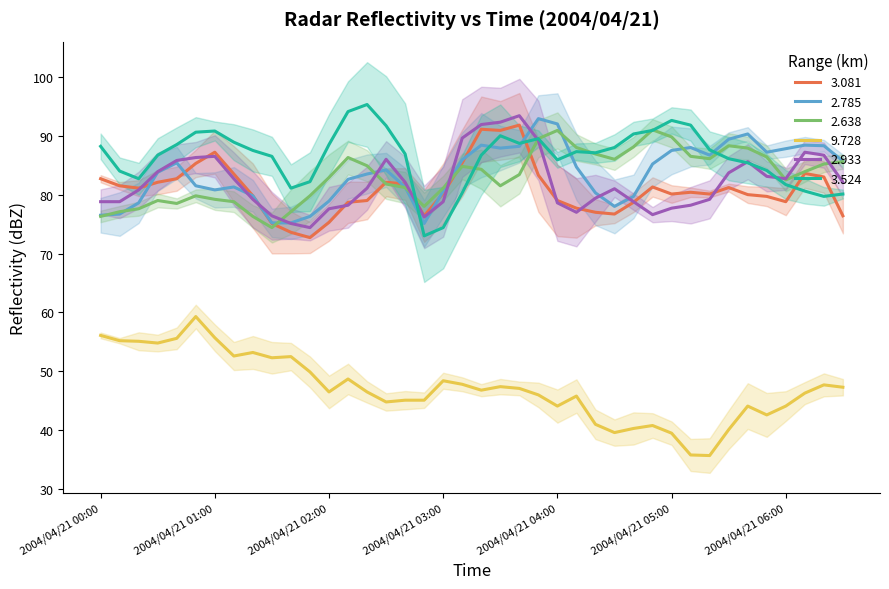

List the series in order of their peak value, highest first.

3.524, 2.933, 2.785, 3.081, 2.638, 9.728